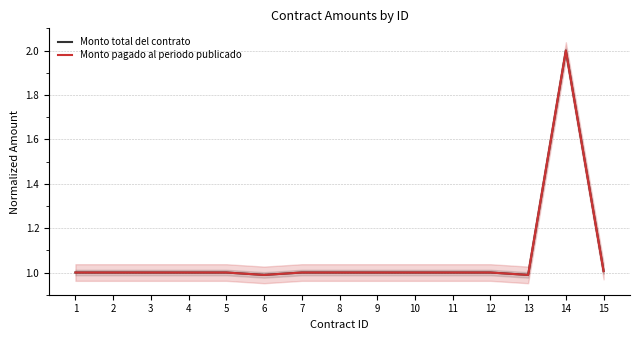

What is the smallest value displayed?

1.0